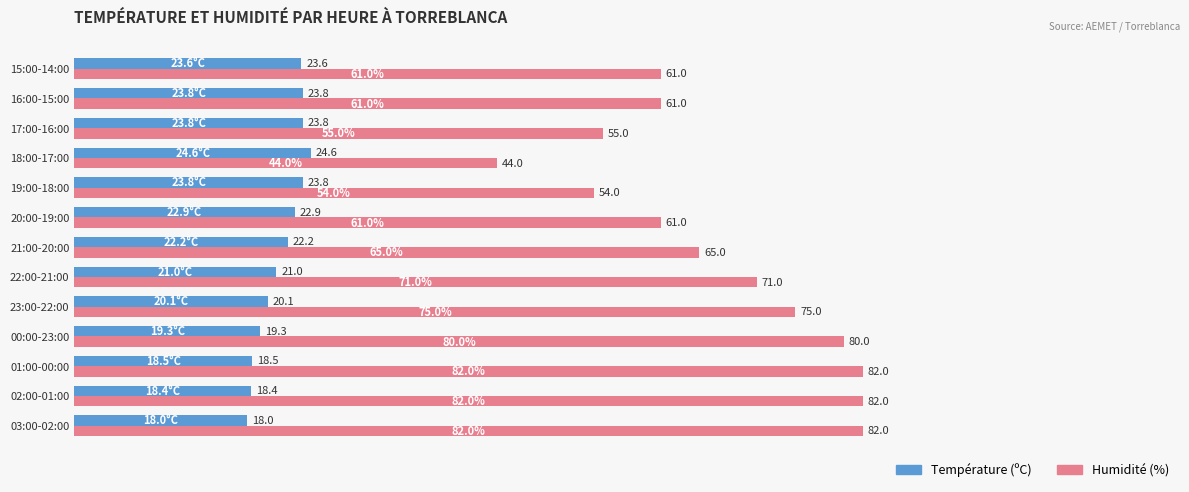

What is the spread (max minus min) of values at 17:00-16:00?

31.2